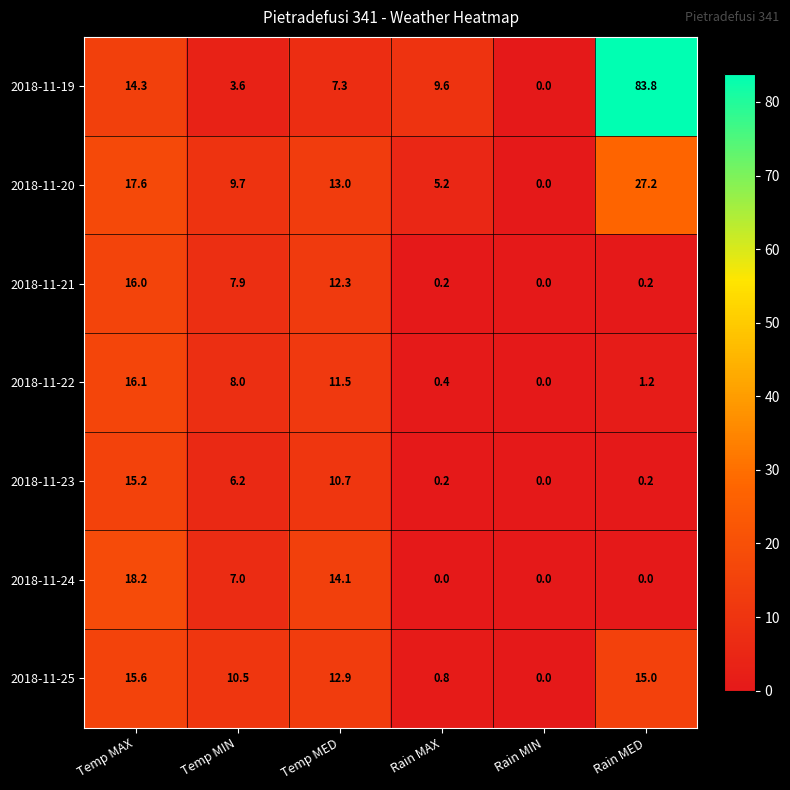

The 2018-11-23 series shows 0.2 at Rain MAX. True or false?

True